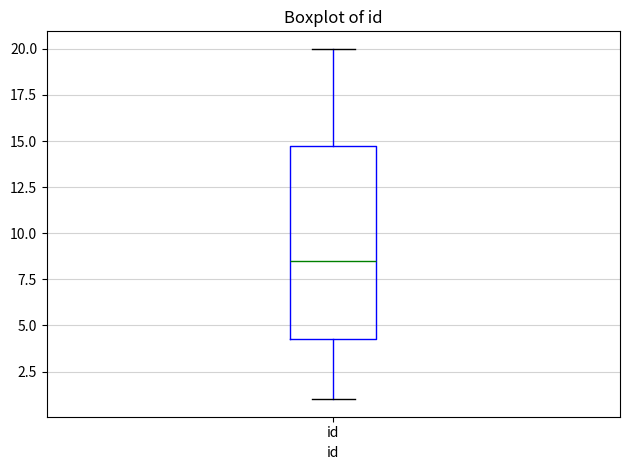

Read this box plot against the y-axis: the position of the median line, the range covered by the box, and the ends of both whiskers. The values are not printed on the chart, so give them approximately, as read against the axis.

median 8.5, box 4.5 to 15.0, whiskers 1.0 to 20.0